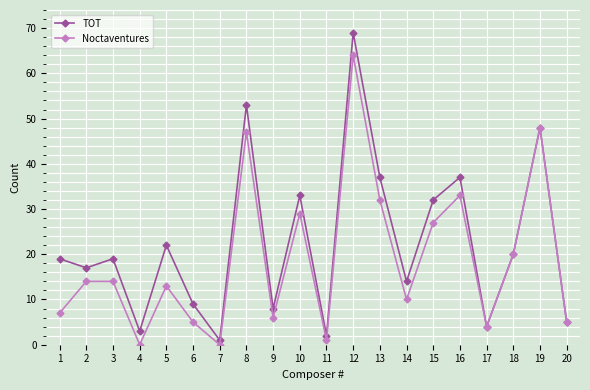

In TOT, how many points are higher than both neighbors (excluding endpoints)?

7